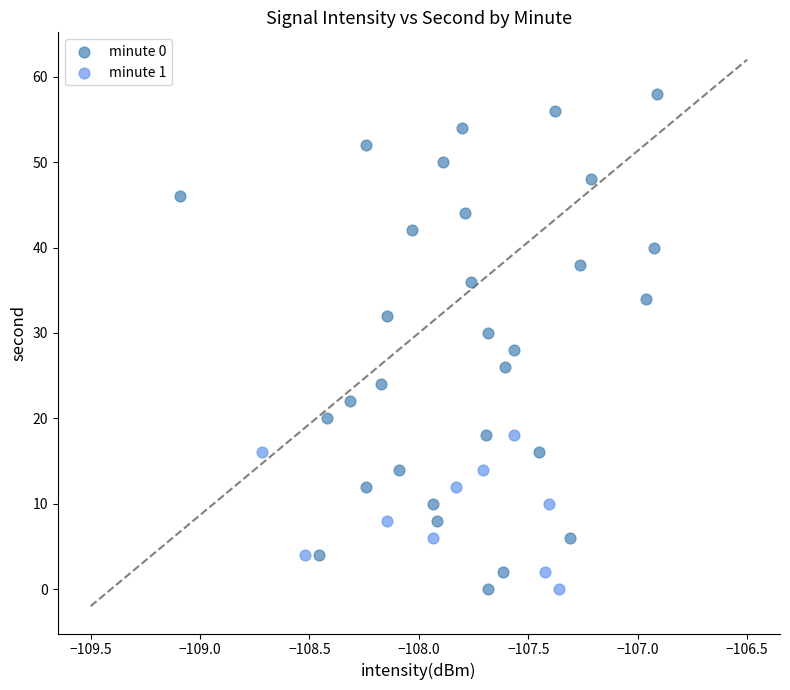

Which series reaches the maximum Y coordinate?

minute 0